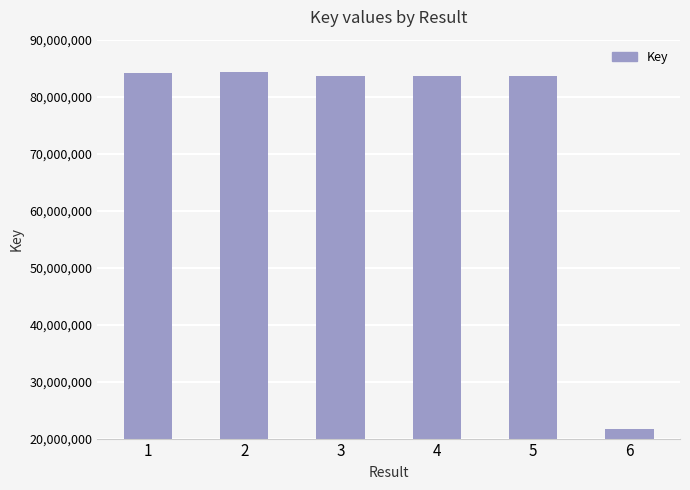

At which label does the data first exceed 83591922?

1